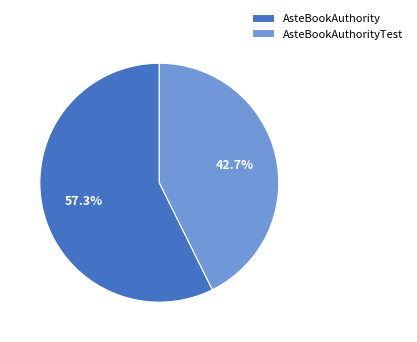

To the nearest percent, what percentage of the pie is AsteBookAuthority?

57%